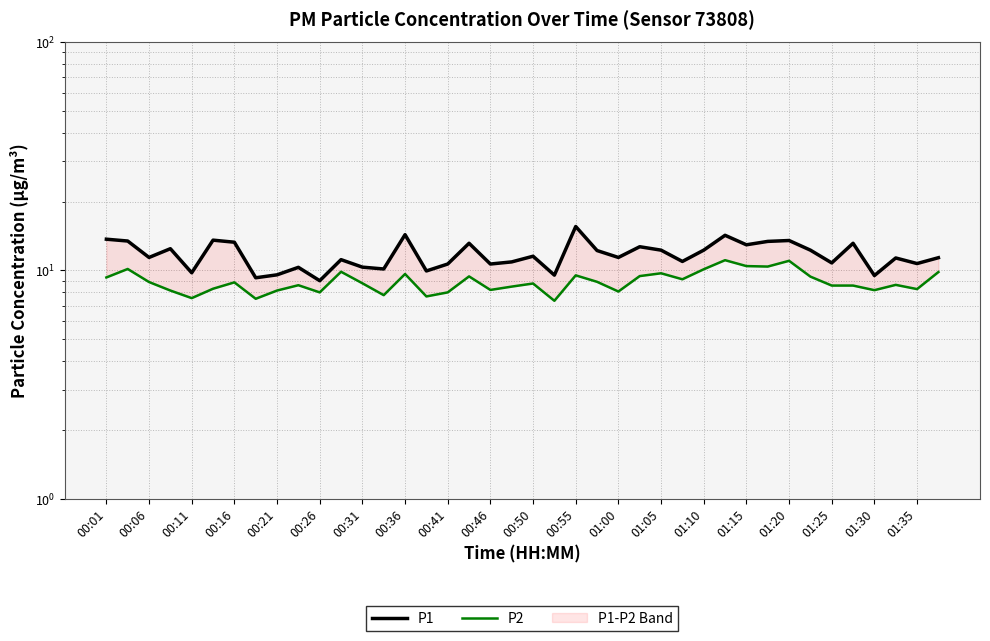

At 00:26, list the series in order from smallest to largest.

P2, P1